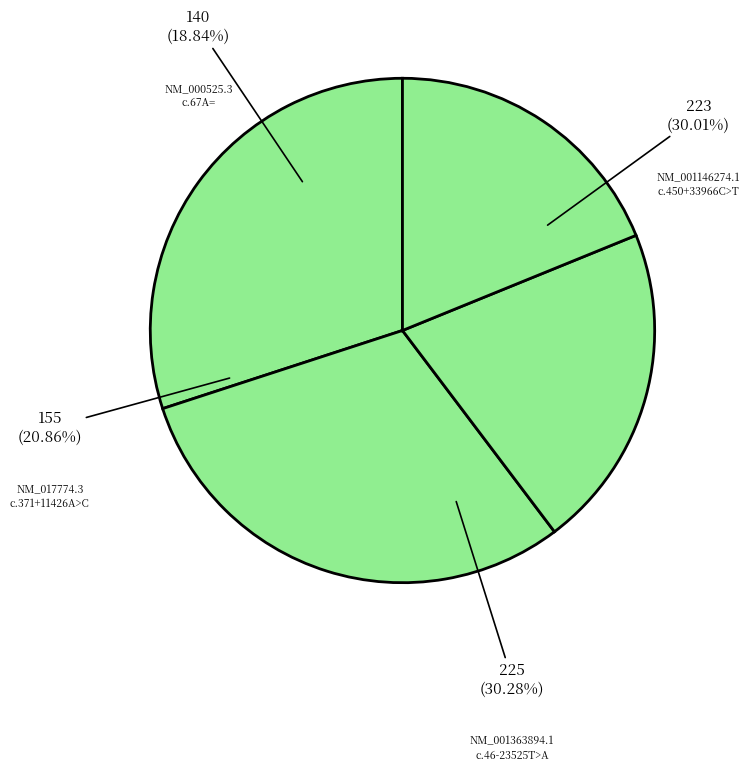

Which category has the smallest portion of the pie?

NM_000525.3:c.67A=